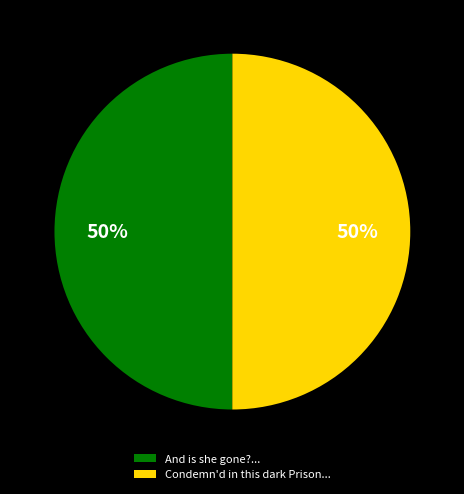

To the nearest percent, what is the average slice percentage?

50%